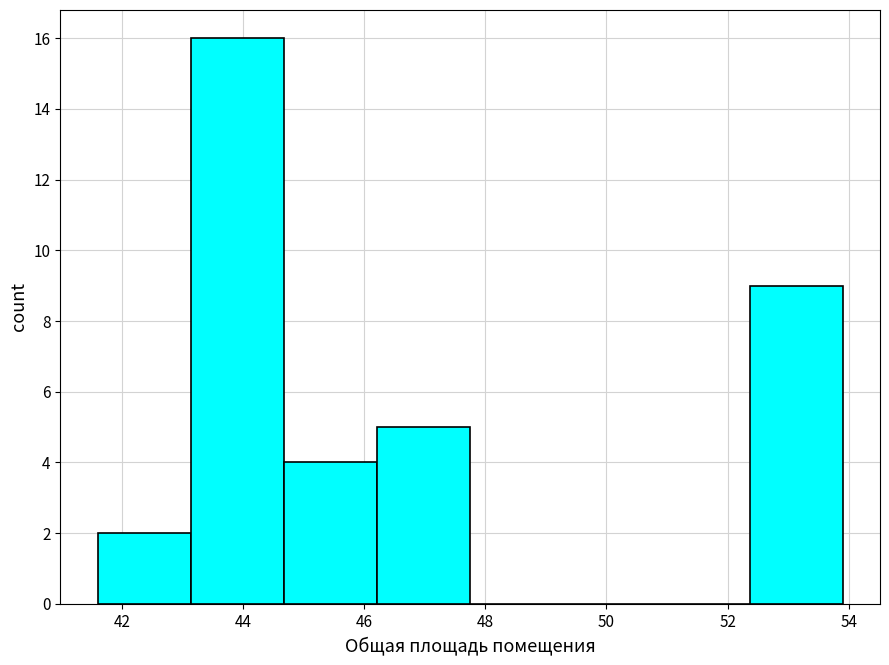

Reading left to right, list every bar in this chart as the range it spans on the x-axis followed by its height. Neither the bar edges nor the heights are printed on the chart, so give them approximately, as read against the axes.

41.6 to 43.2: 2
43.2 to 44.6: 16
44.6 to 46.2: 4
46.2 to 47.8: 5
47.8 to 49.2: 0
49.2 to 50.8: 0
50.8 to 52.4: 0
52.4 to 54.0: 9